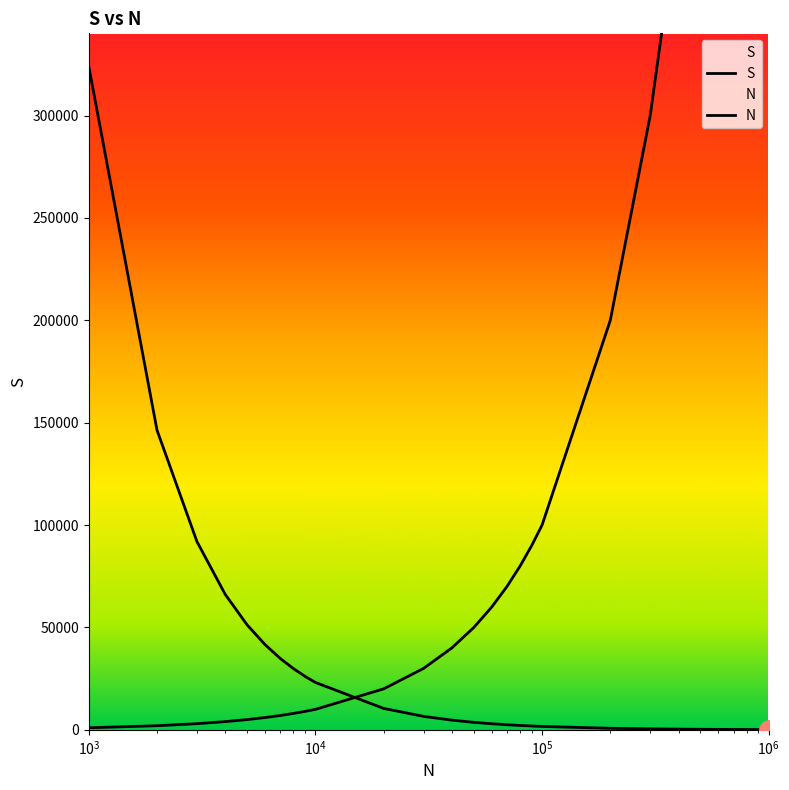

What is the sum of all N values?

5995000